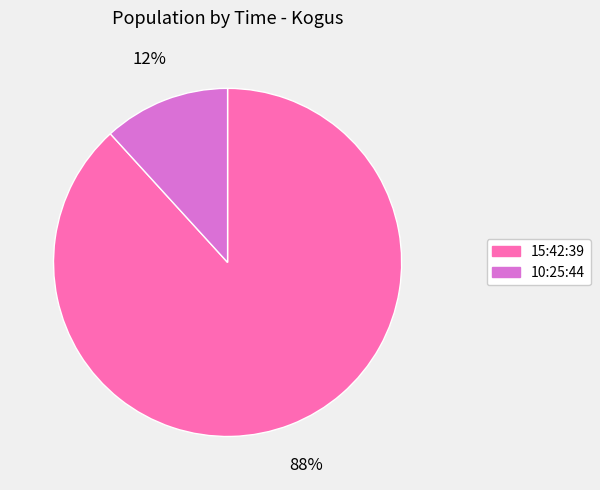

Is the sum of 15:42:39 and 10:25:44 greater than half?

Yes